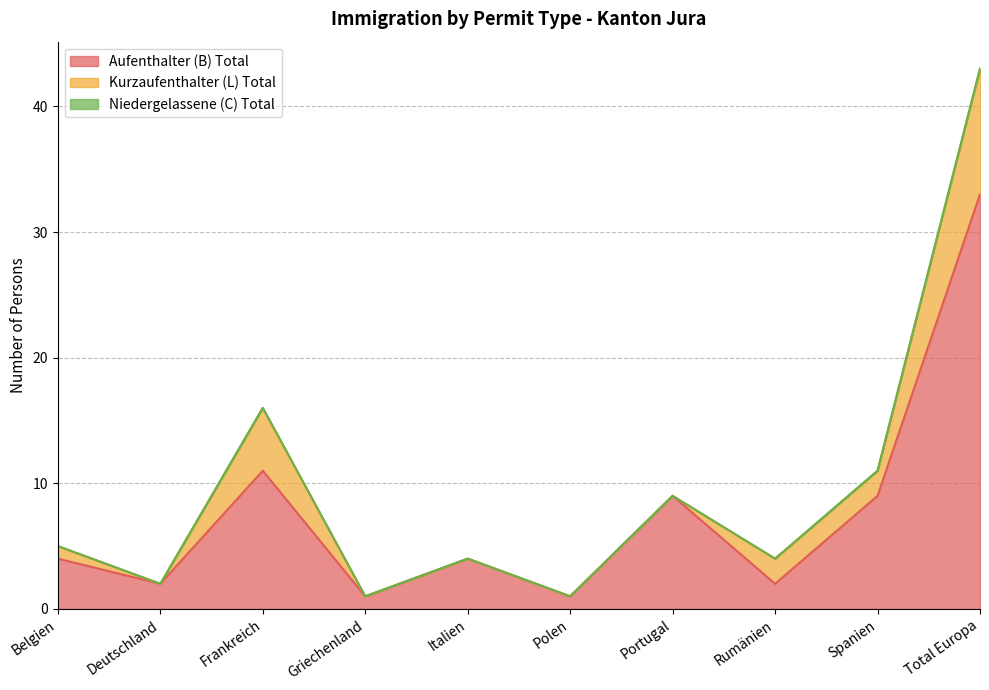

What is the average value of the Kurzaufenthalter (L) Total series?

2